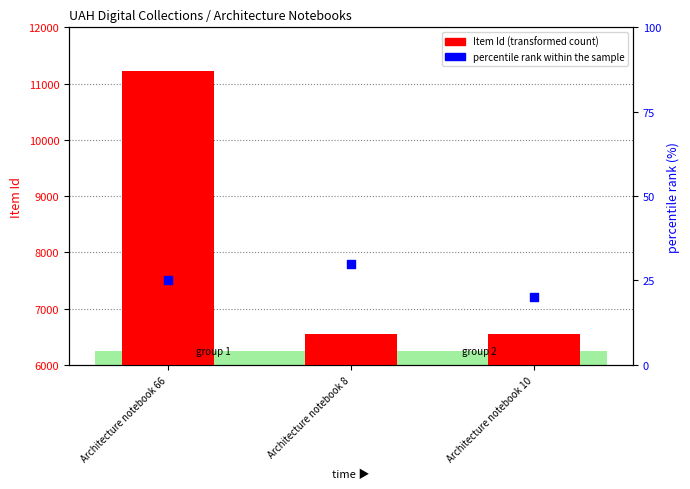

What are all the series names shown in the legend?

Item Id, percentile rank within the sample